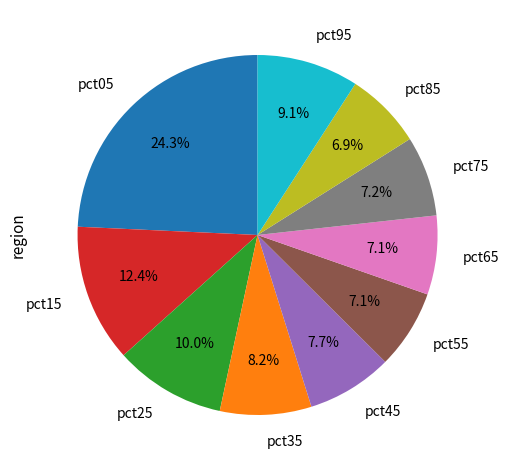

To the nearest percent, what is the difference between the pct05 and pct65 slice percentages?

17%